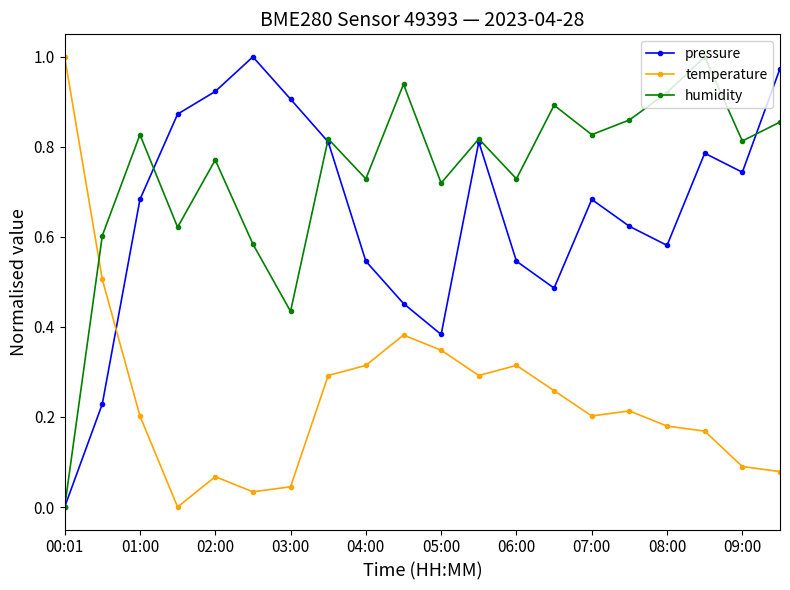

Which series ends up on top after the final intersection of temperature and humidity?

humidity